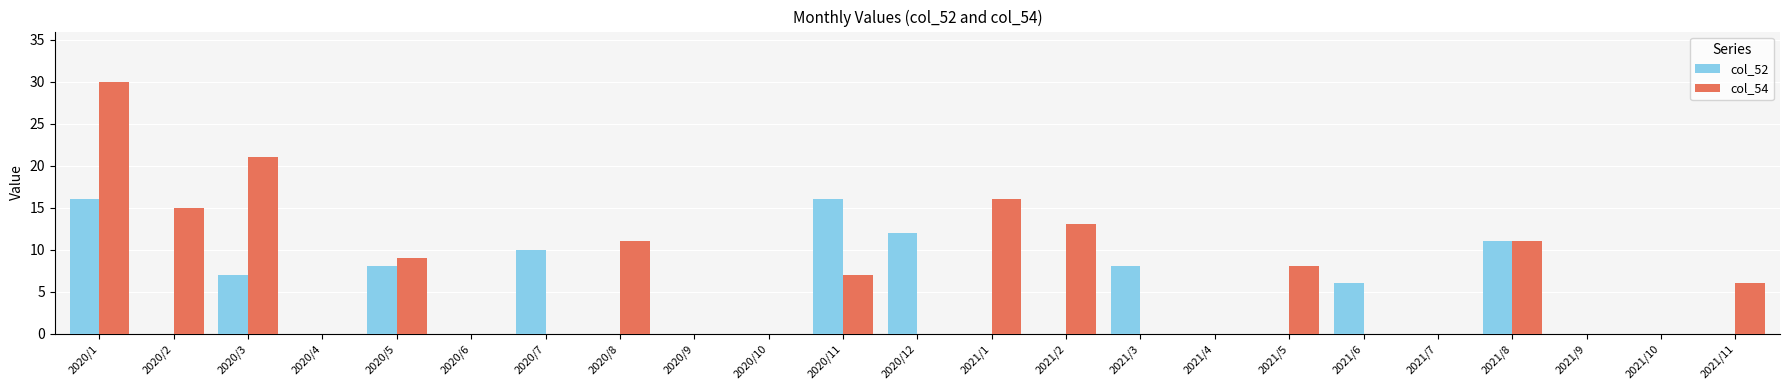

Which series changed the most between 2020/8 and 2021/5?

col_54